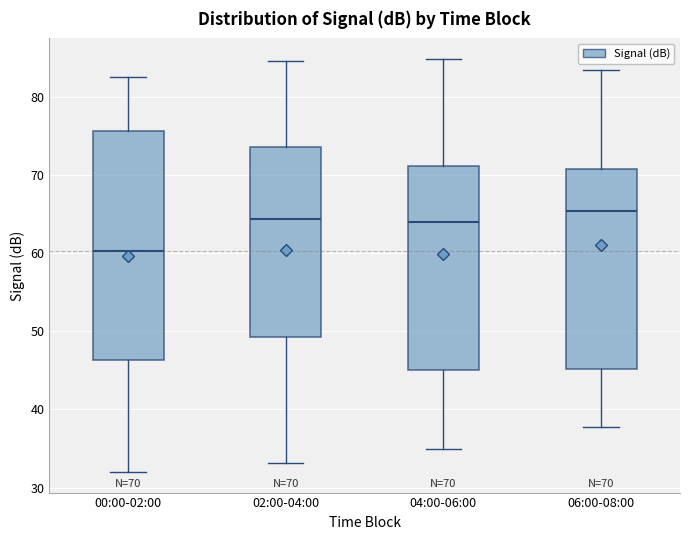

Which box's median line is the lowest?

00:00-02:00